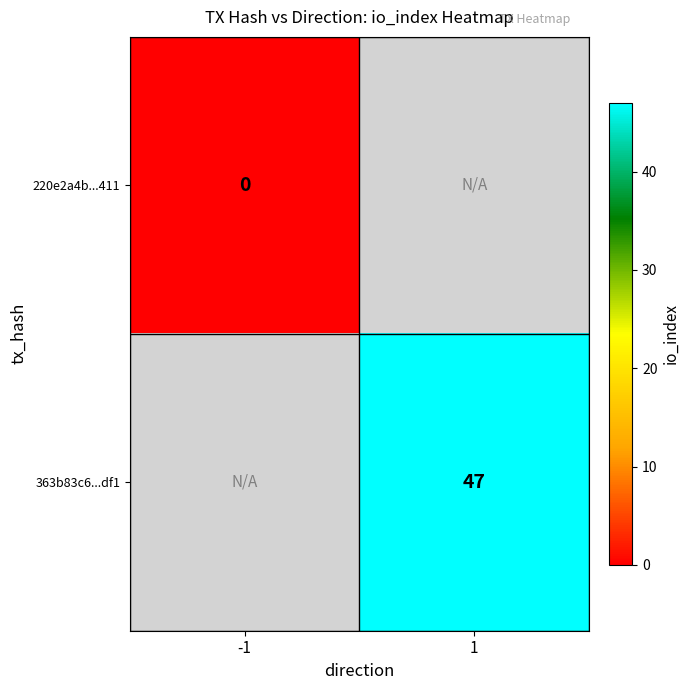

The value of 363b83c6...df1 at 1 is 47. True or false?

True